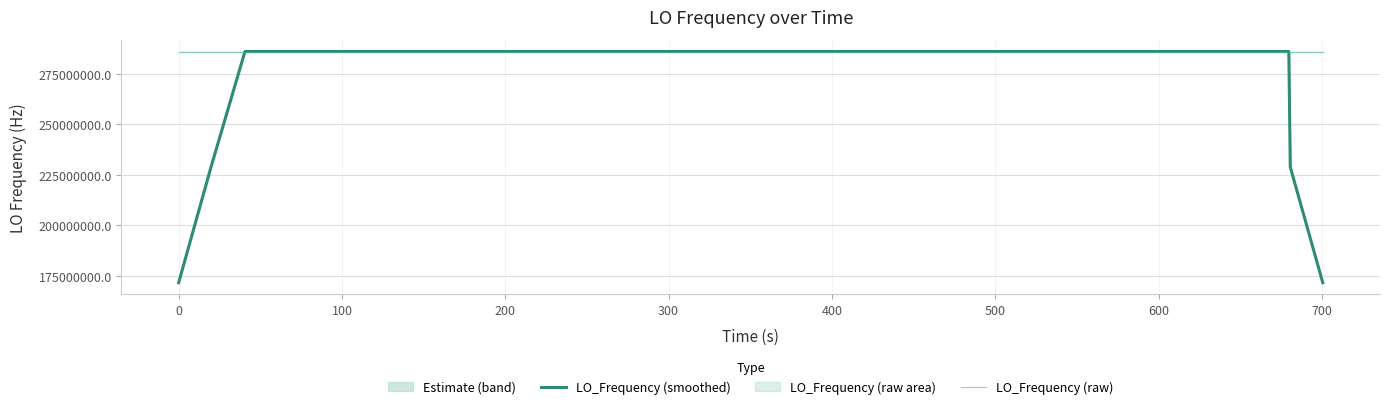

What is the maximum value shown in the chart?

286047001.1